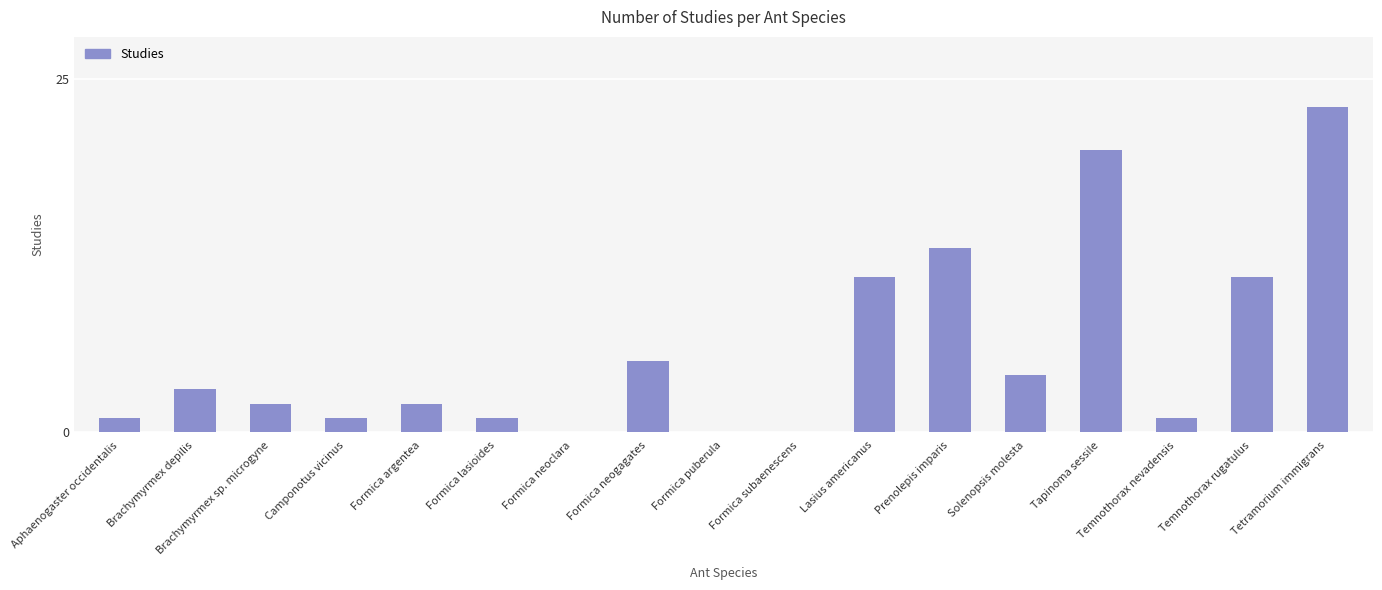

How many series are shown in this chart?

1